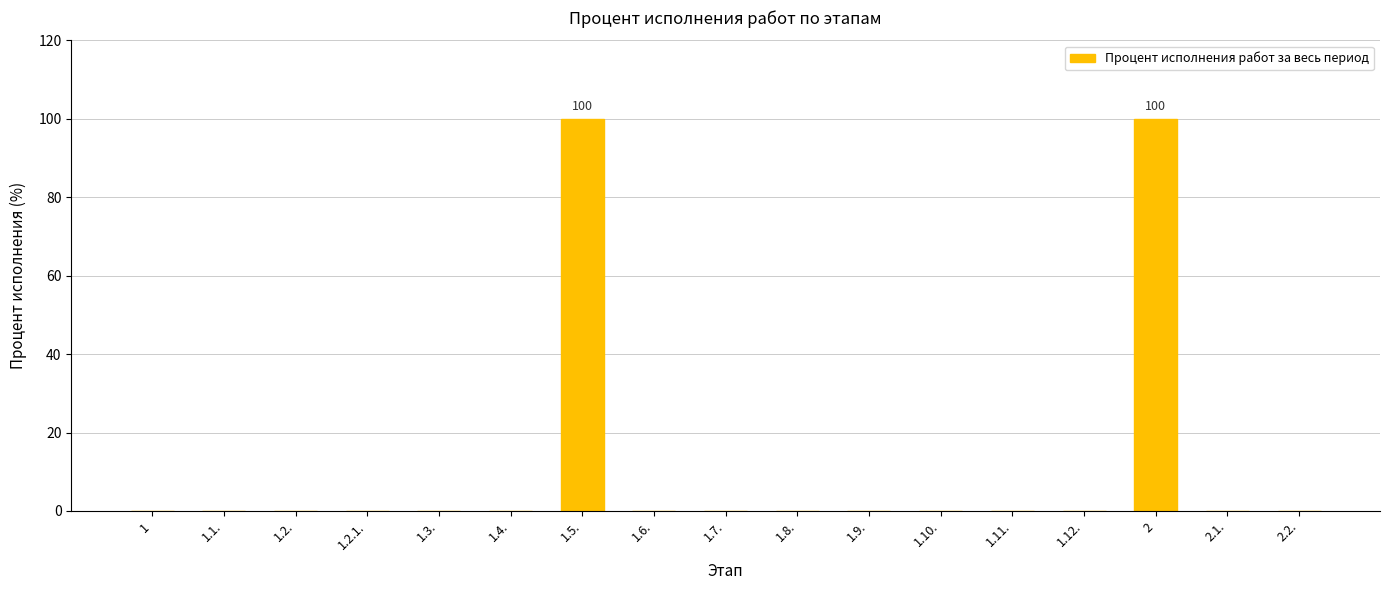

Reading left to right, transcribe all the data shown in this chart.

1=0	1.1.=0	1.2.=0	1.2.1.=0	1.3.=0	1.4.=0	1.5.=100	1.6.=0	1.7.=0	1.8.=0	1.9.=0	1.10.=0	1.11.=0	1.12.=0	2=100	2.1.=0	2.2.=0